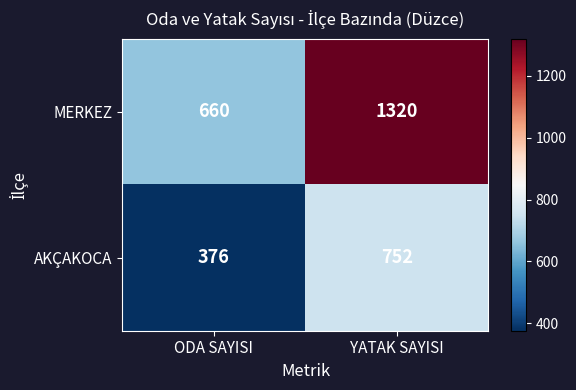

Which label corresponds to the largest value in the chart?

YATAK SAYISI